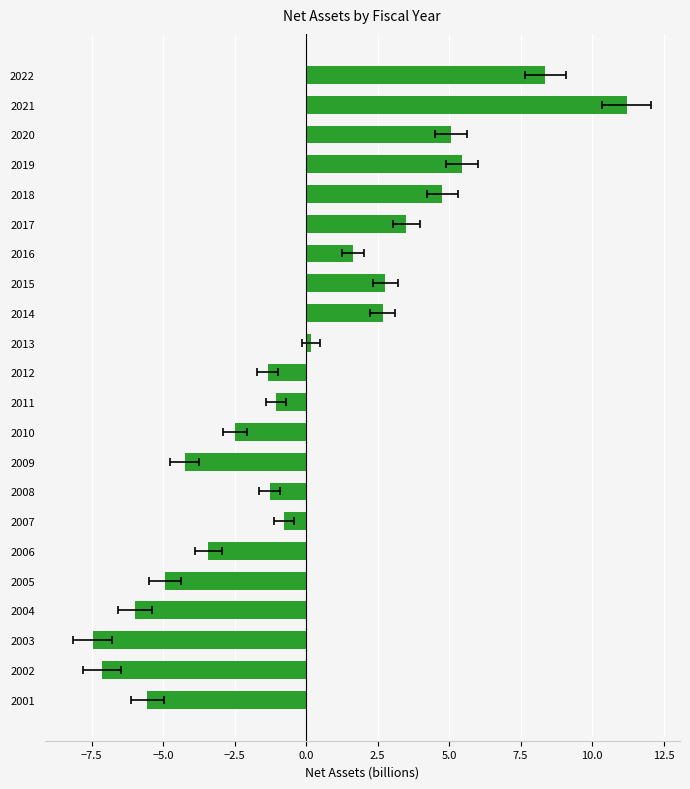

True or false: the data shows -4.9 at 2005.

True